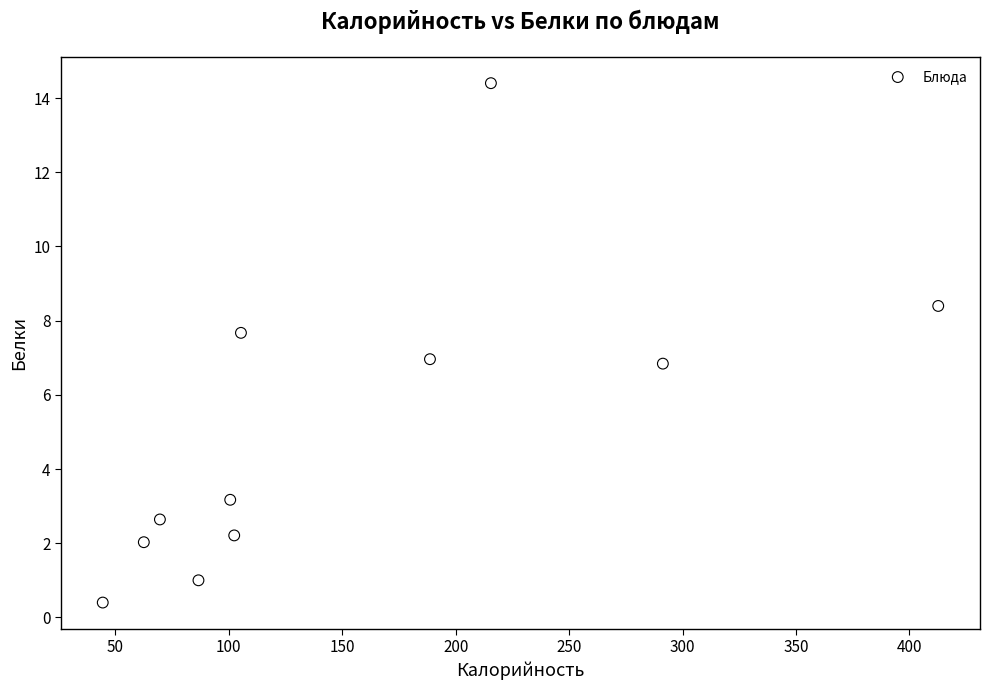

What is the range of X values (max minus min)?

368.3